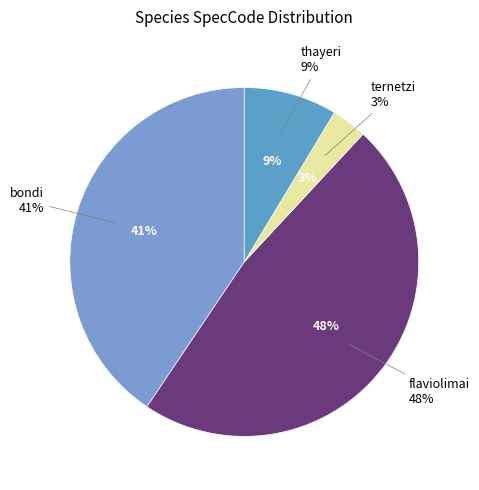

To the nearest percent, what is the difference between the thayeri and bondi slice percentages?

32%